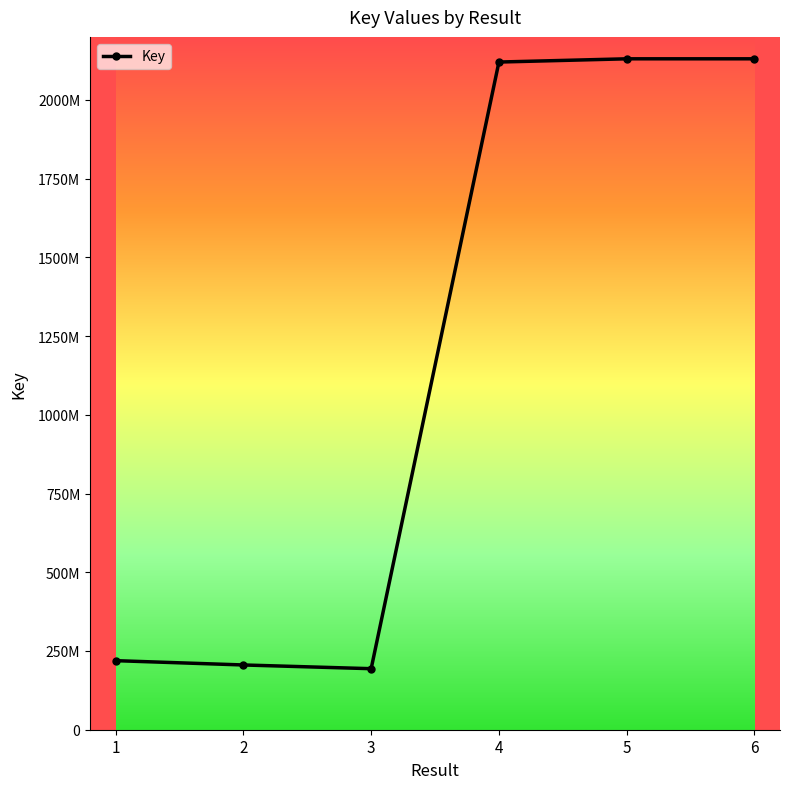

Count the number of categories in the chart.

6